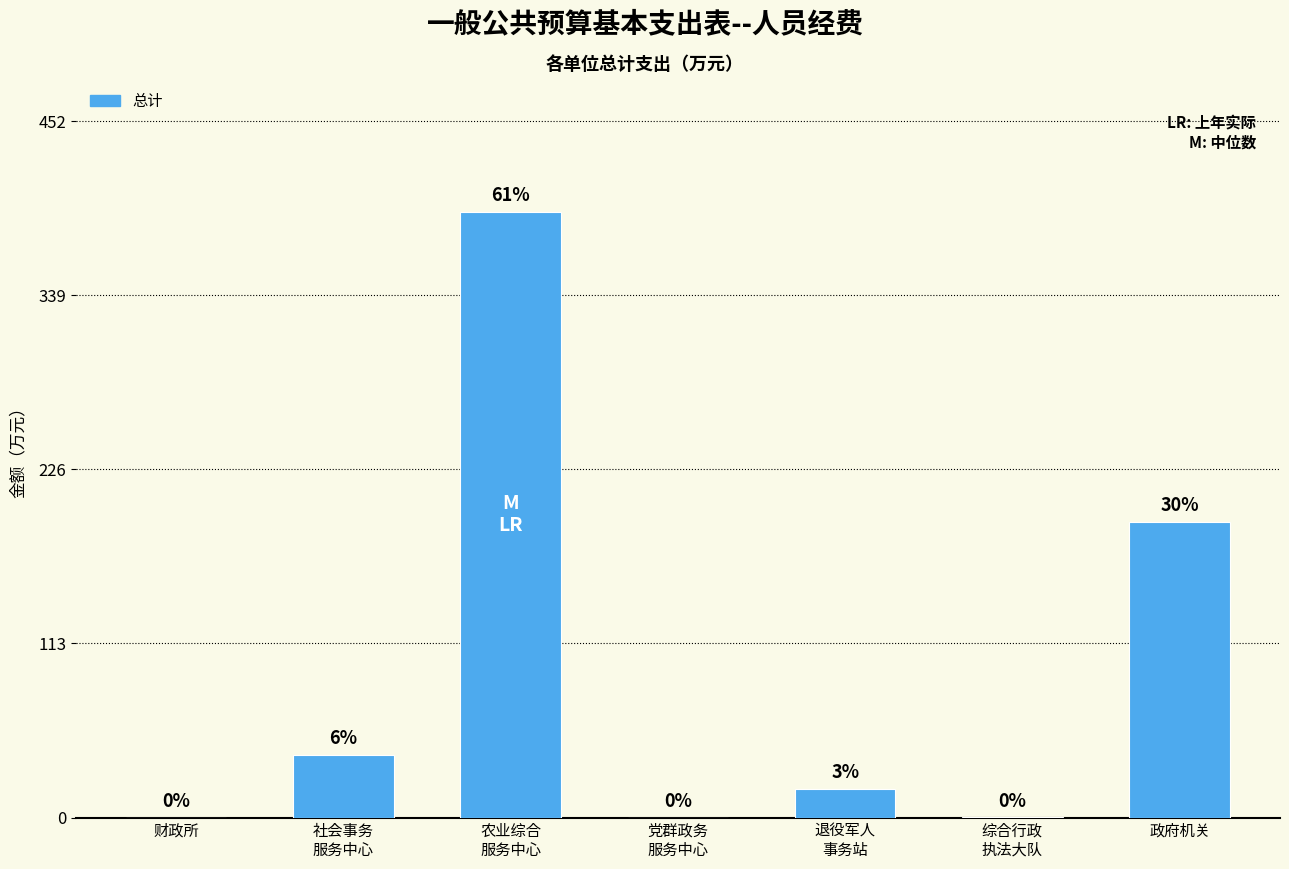

How many categories are shown in the chart?

7